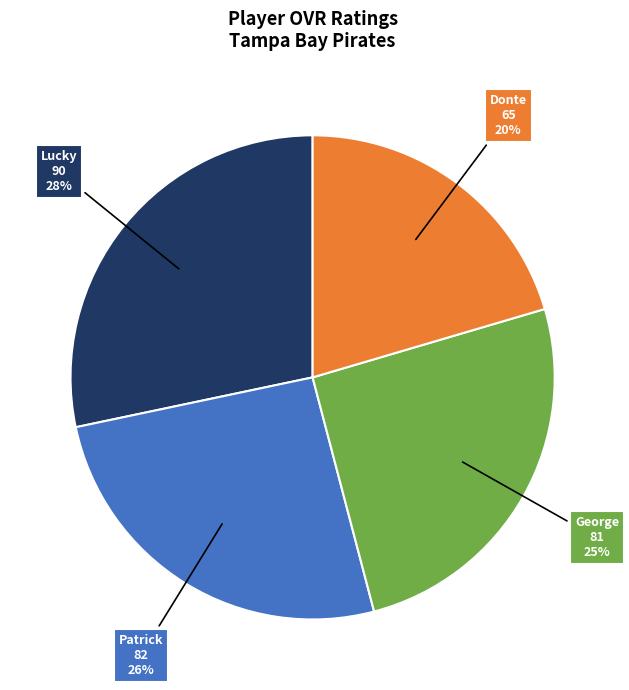

Does any single category account for the majority?

No